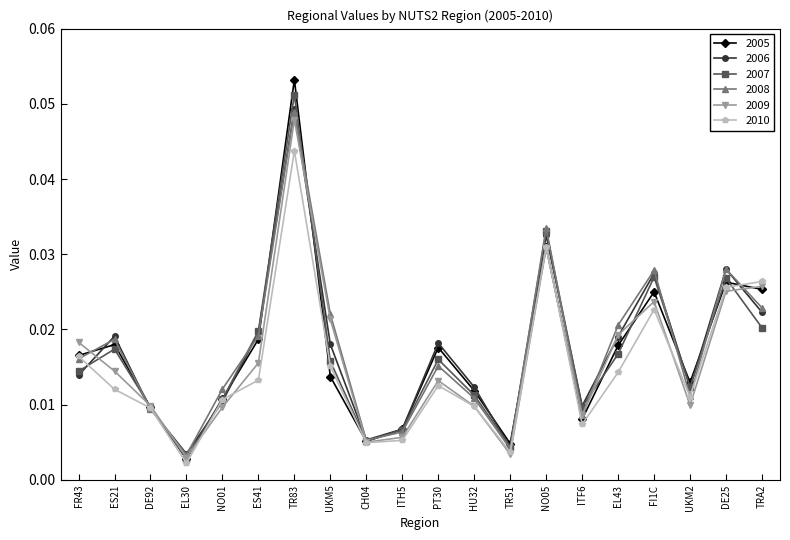

Where is the first local maximum for 2007?

ES21